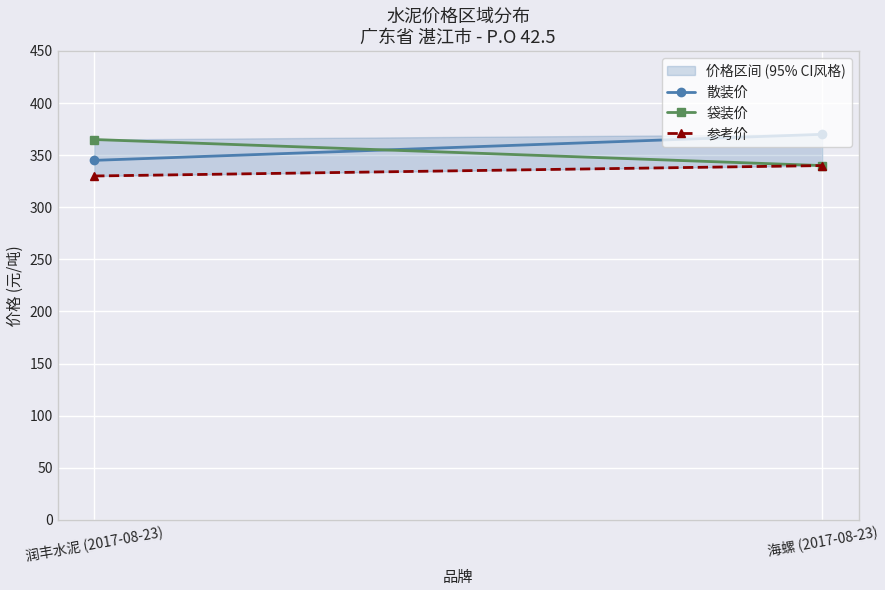

What position from the left is 海螺 (2017-08-23)?

2